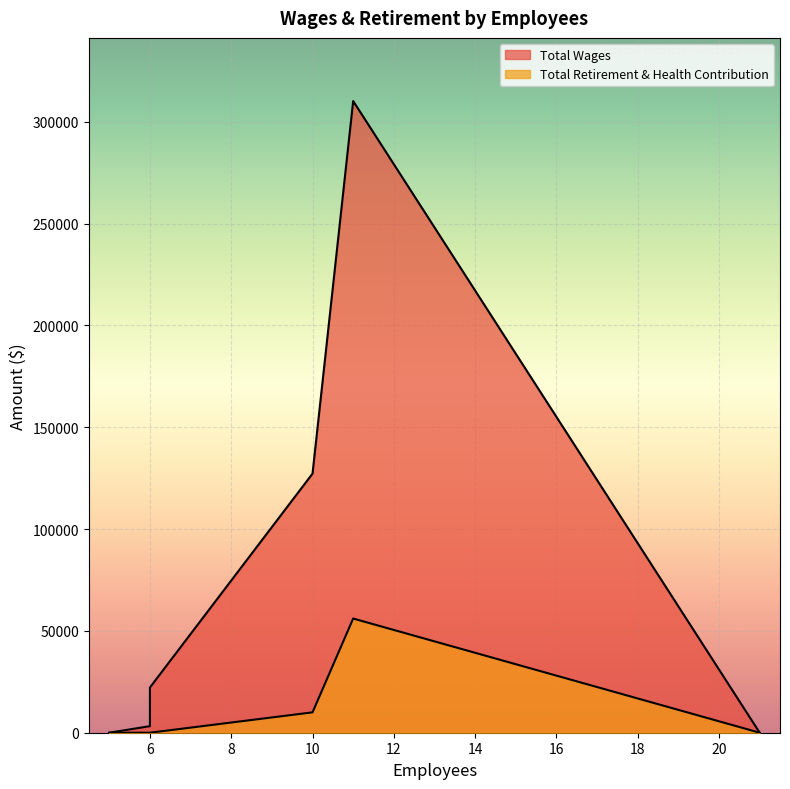

Rank the series by their maximum value, from lowest to highest.

Total Retirement & Health Contribution, Total Wages